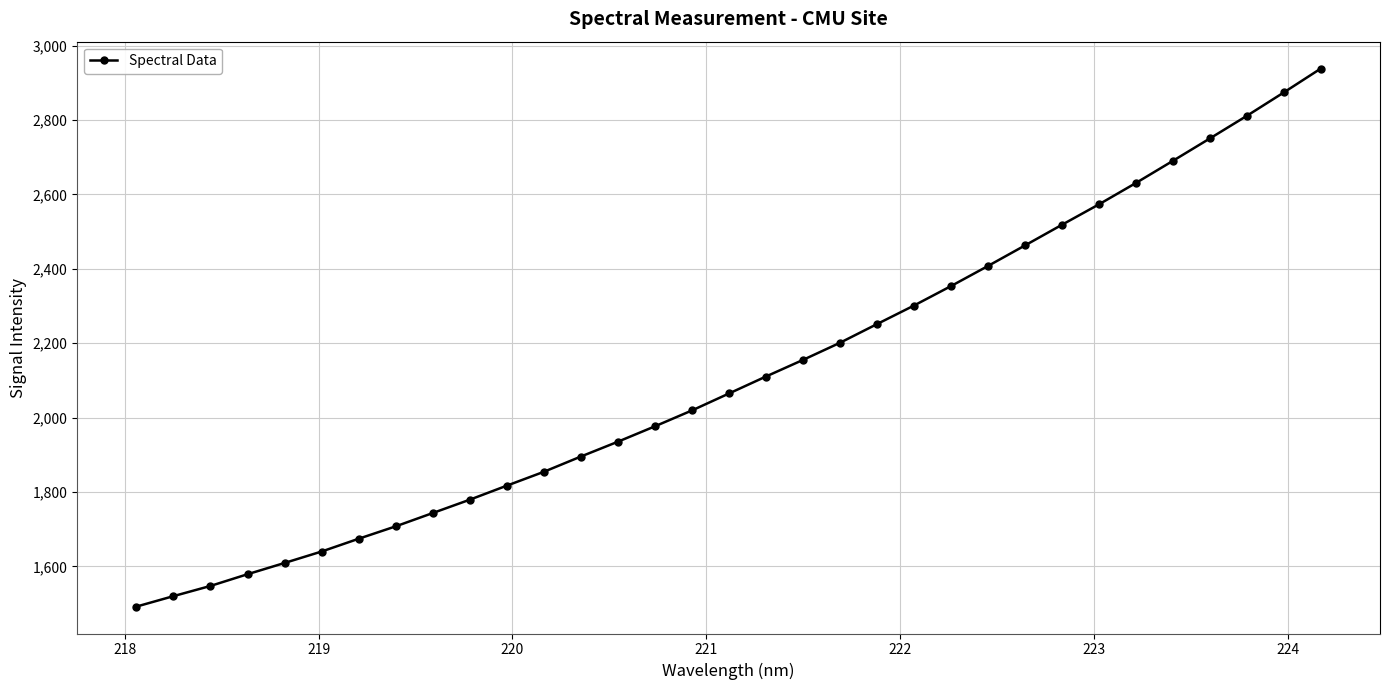

What is the smallest value displayed?

1491.9